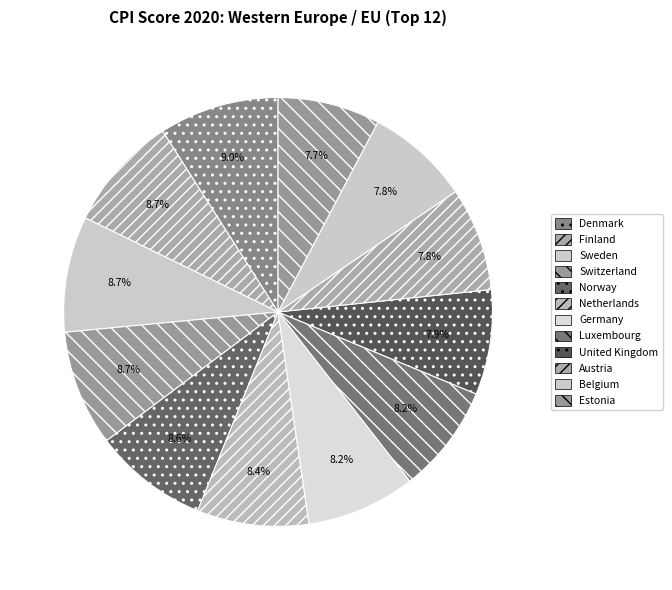

To the nearest percent, what is the difference between the Netherlands and Belgium slice percentages?

1%